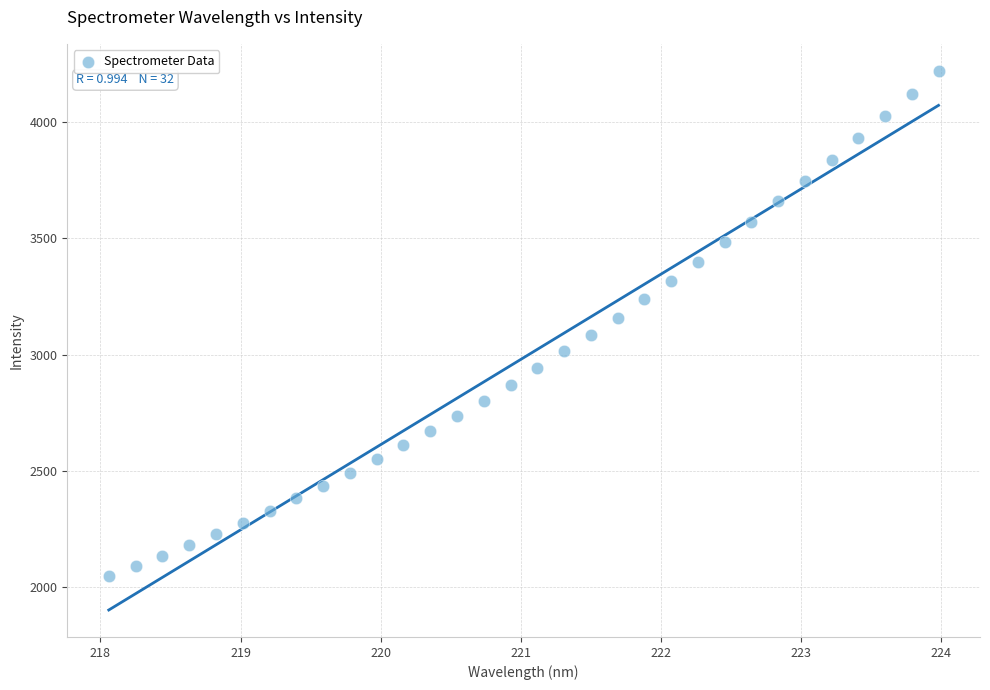

What is the range of X values (max minus min)?

5.9